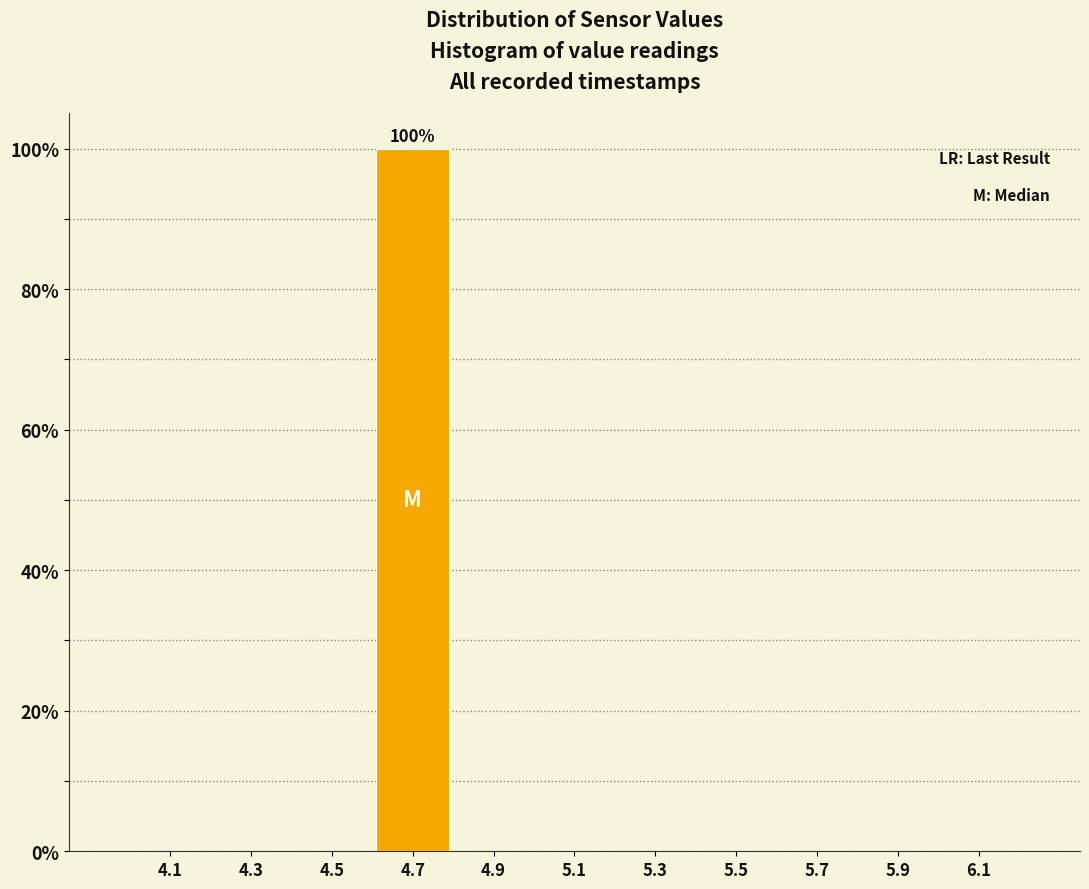

Which range on the x-axis has the tallest bar?

4.6 to 4.8